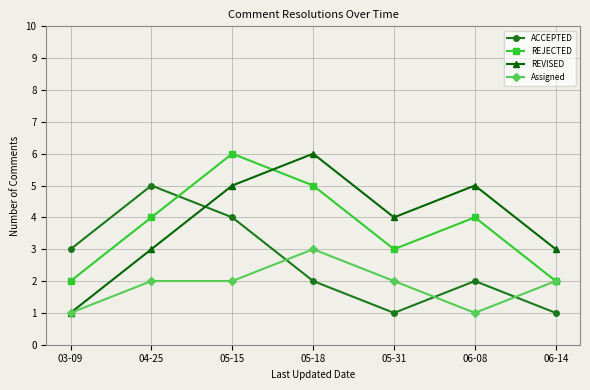

Reading right to left, transcribe all the data shown in this chart.

ACCEPTED: 1	2	1	2	4	5	3
REJECTED: 2	4	3	5	6	4	2
REVISED: 3	5	4	6	5	3	1
Assigned: 2	1	2	3	2	2	1